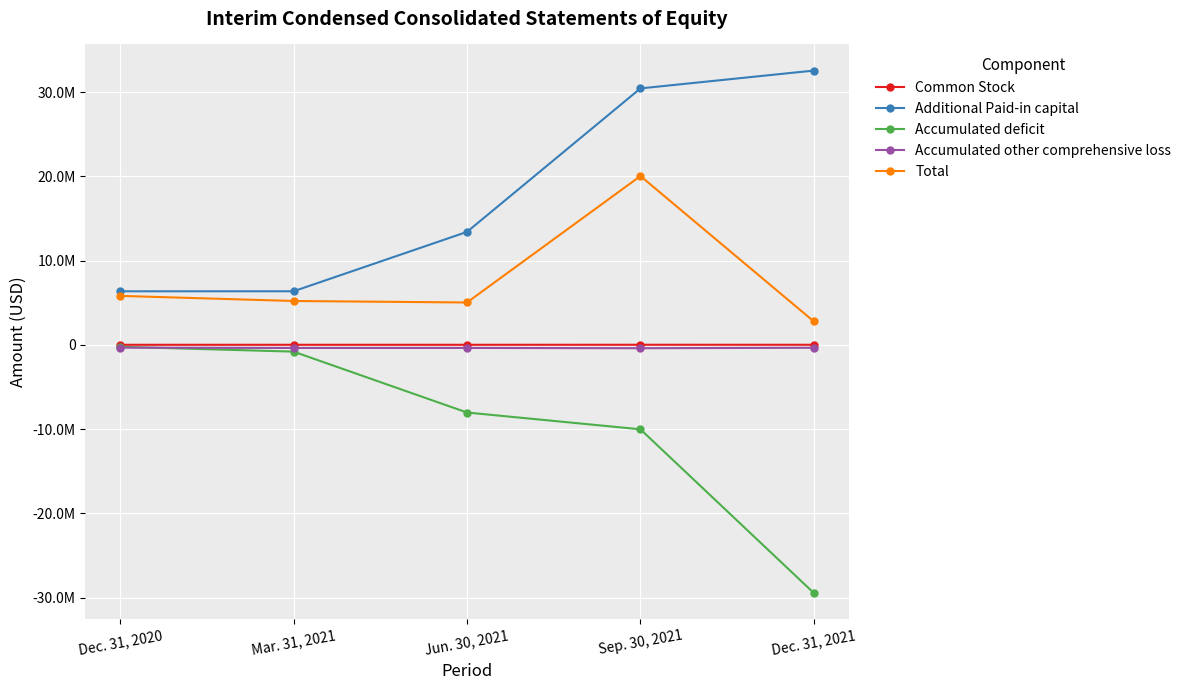

Is it true that Common Stock equals 5275 at Sep. 30, 2021?

False